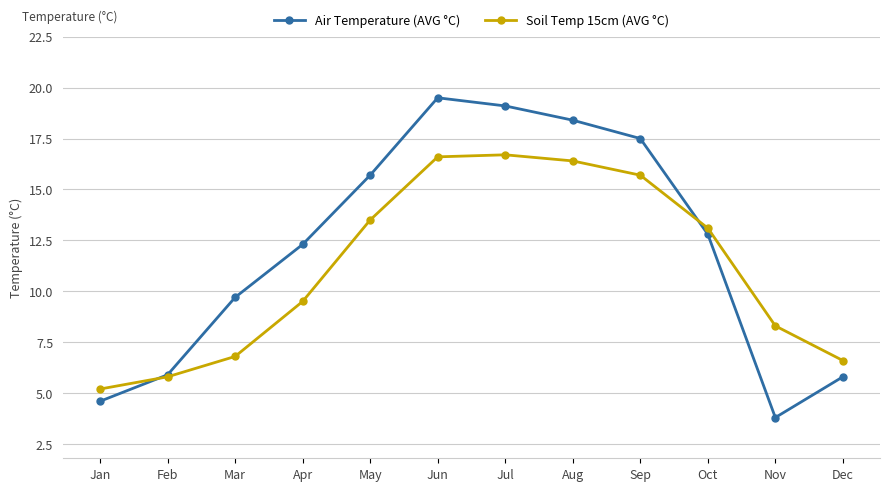

Which series has the largest total across all categories?

Air Temperature (AVG °C)